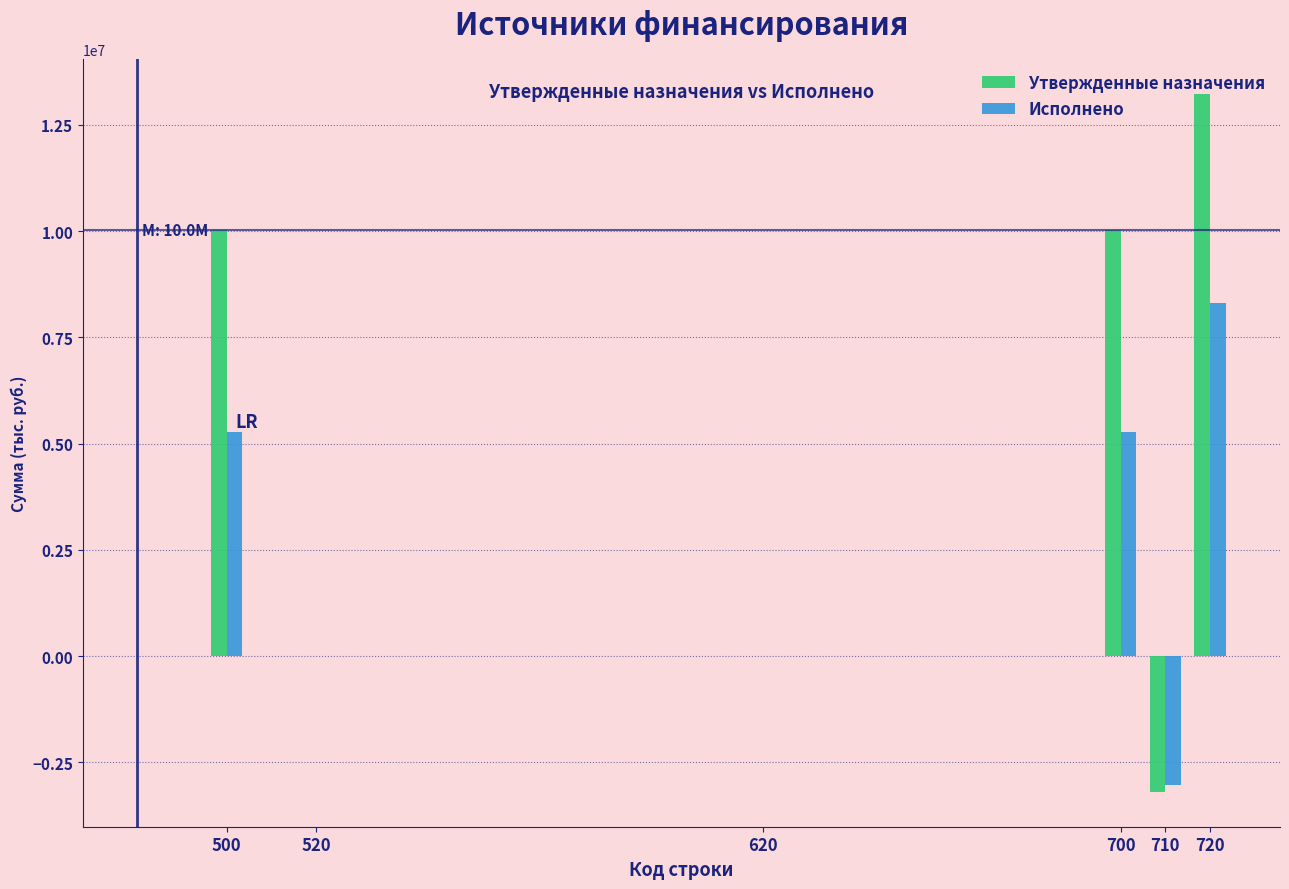

What is the greatest value displayed?

13229233.4